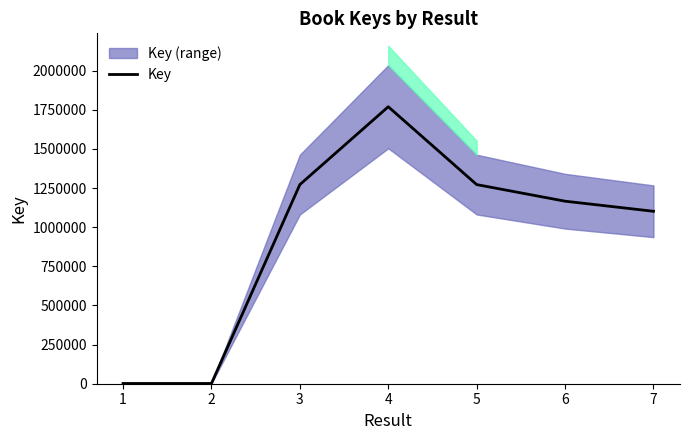

What is the ratio of the value at 5 to the value at 7?

1.2